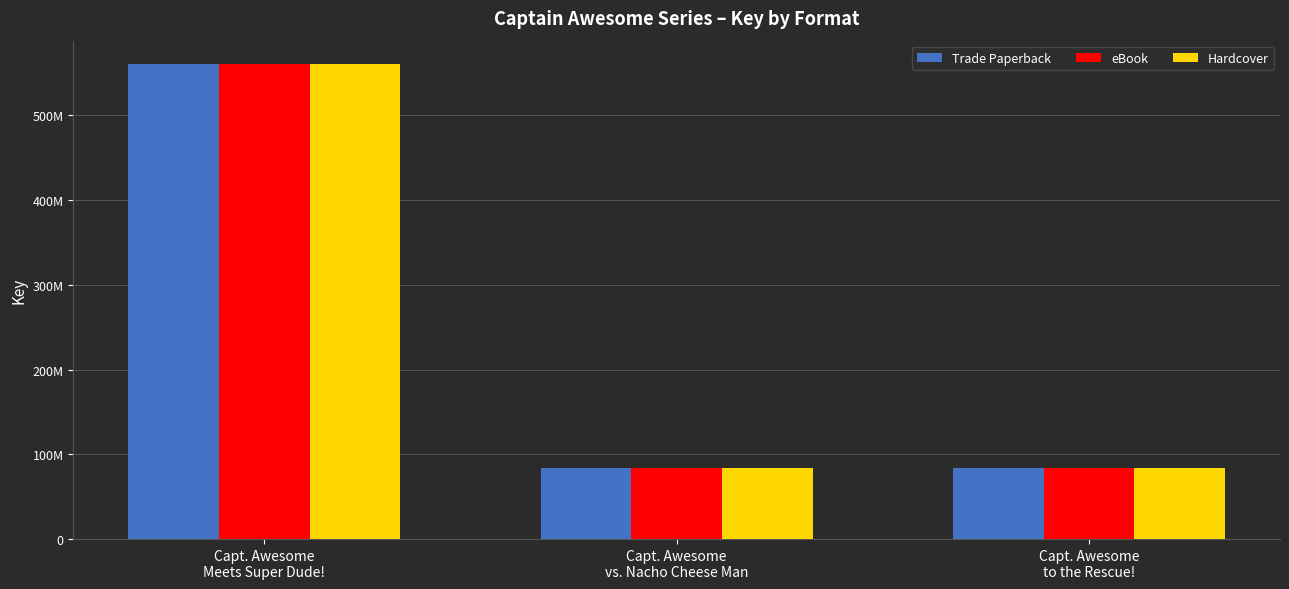

At which label does Trade Paperback first exceed 83396086?

Capt. Awesome
Meets Super Dude!